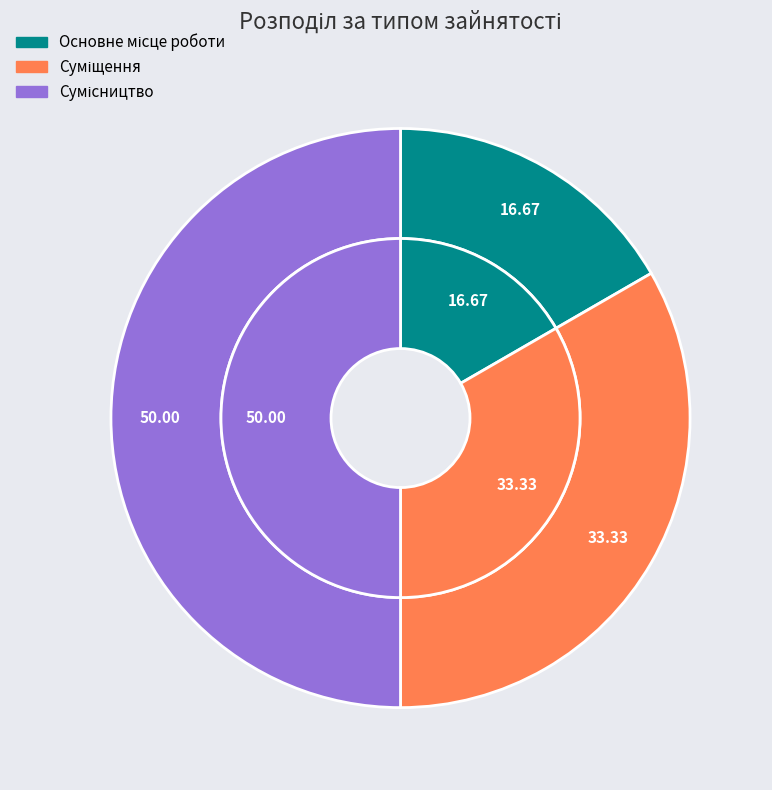

Which slice is the smallest?

Основне місце роботи